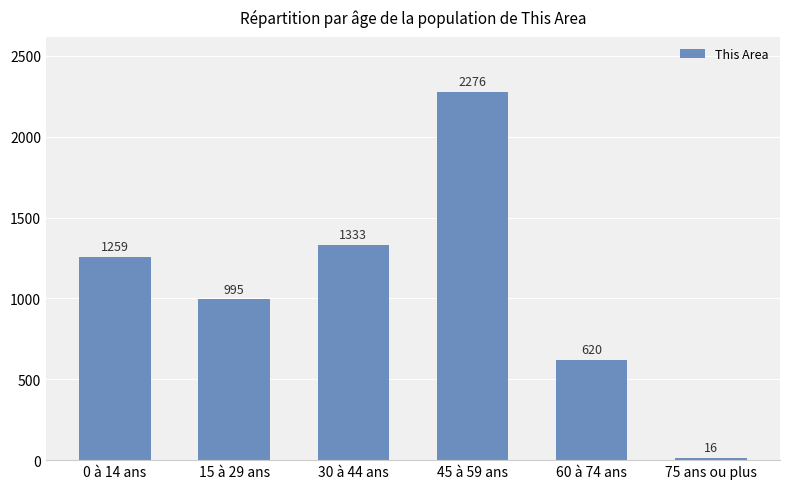

What is the change in value from 60 à 74 ans to 75 ans ou plus?

-604